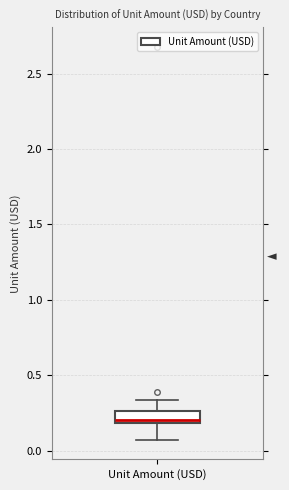

Where does the upper whisker of the box for Unit Amount (USD) end on the y-axis? The values are not printed on the chart, so give them approximately, as read against the axis.

0.35